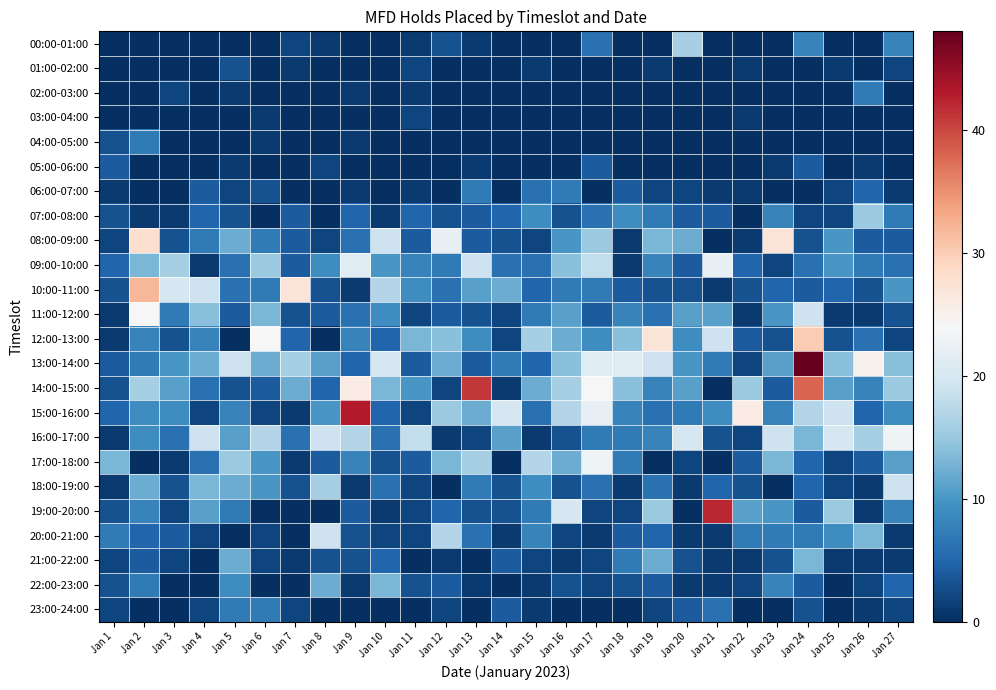

Count the number of categories in the chart.

27